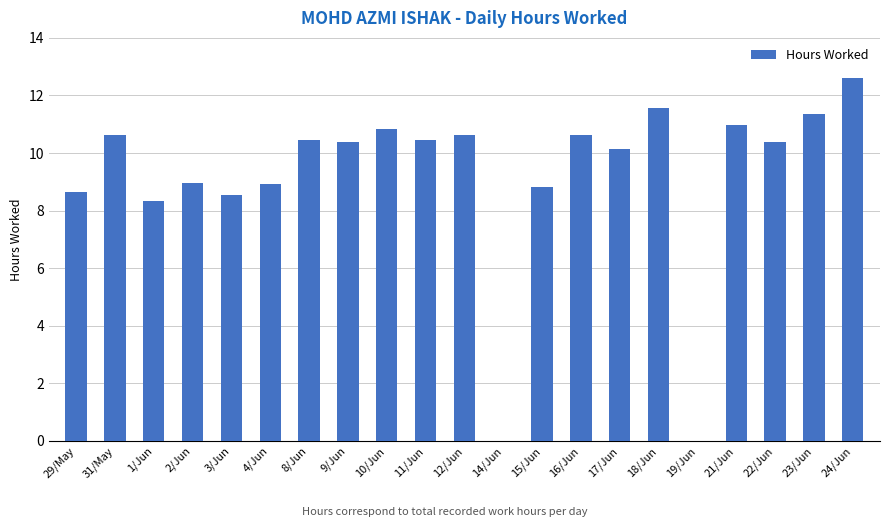

At which label does the data first exceed 10?

31/May